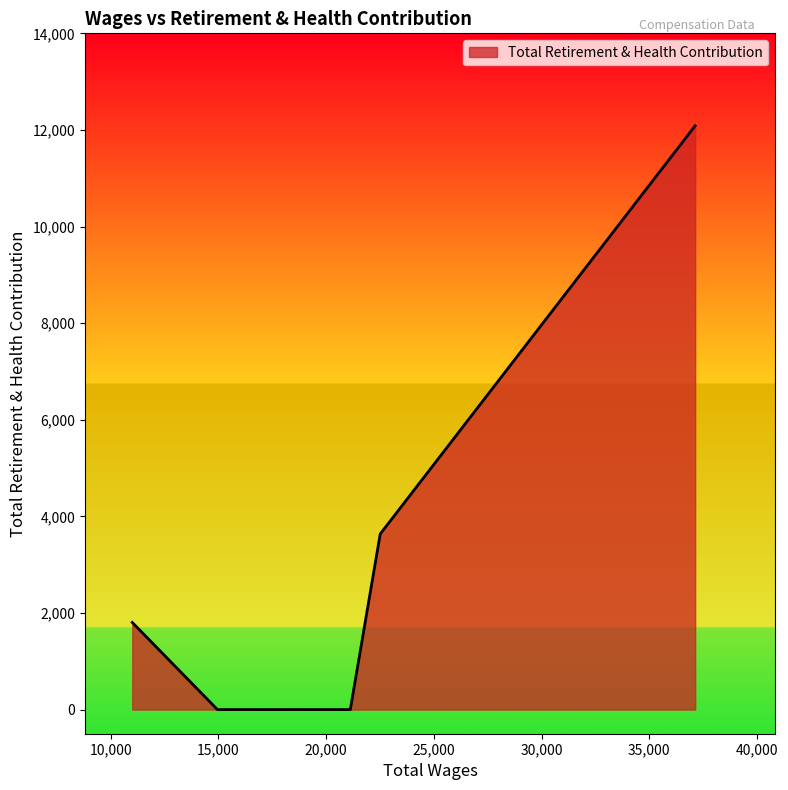

How many values are between 0 and 3636?

4